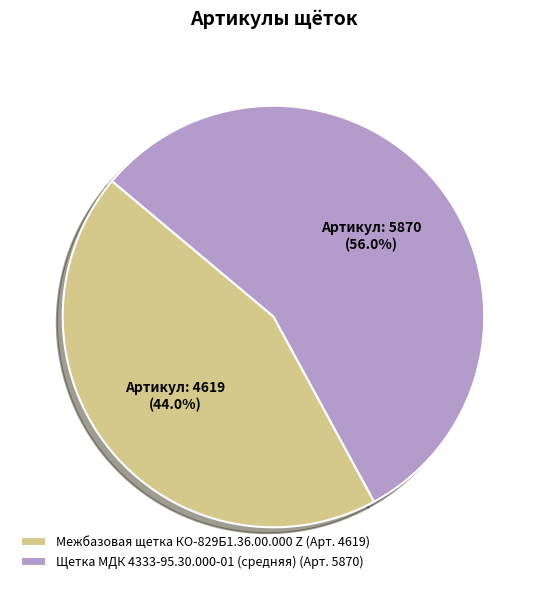

Which category accounts for the majority?

Щетка МДК 4333-95.30.000-01 (средняя)